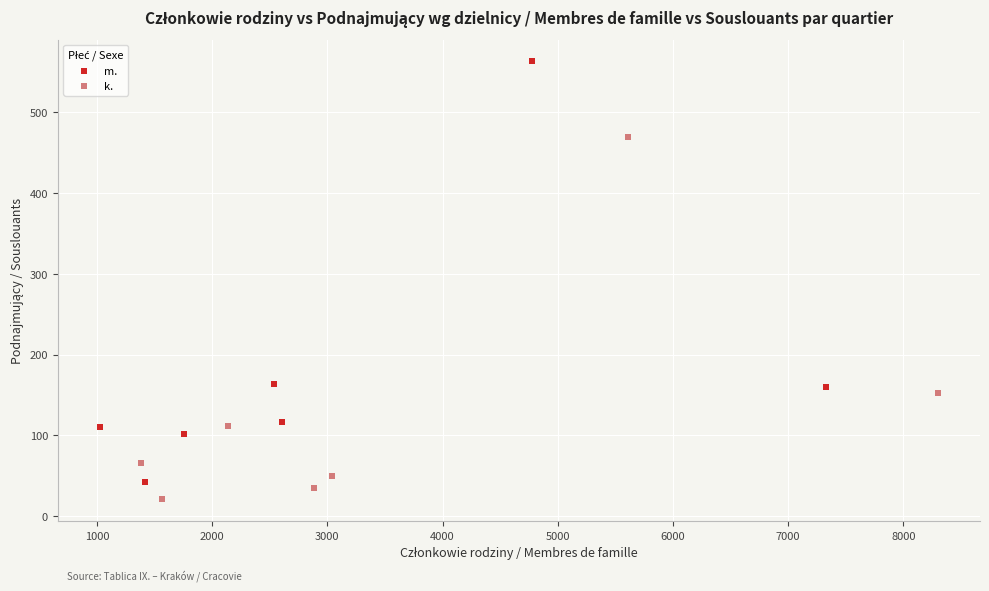

Which series contains the highest Y value?

m.